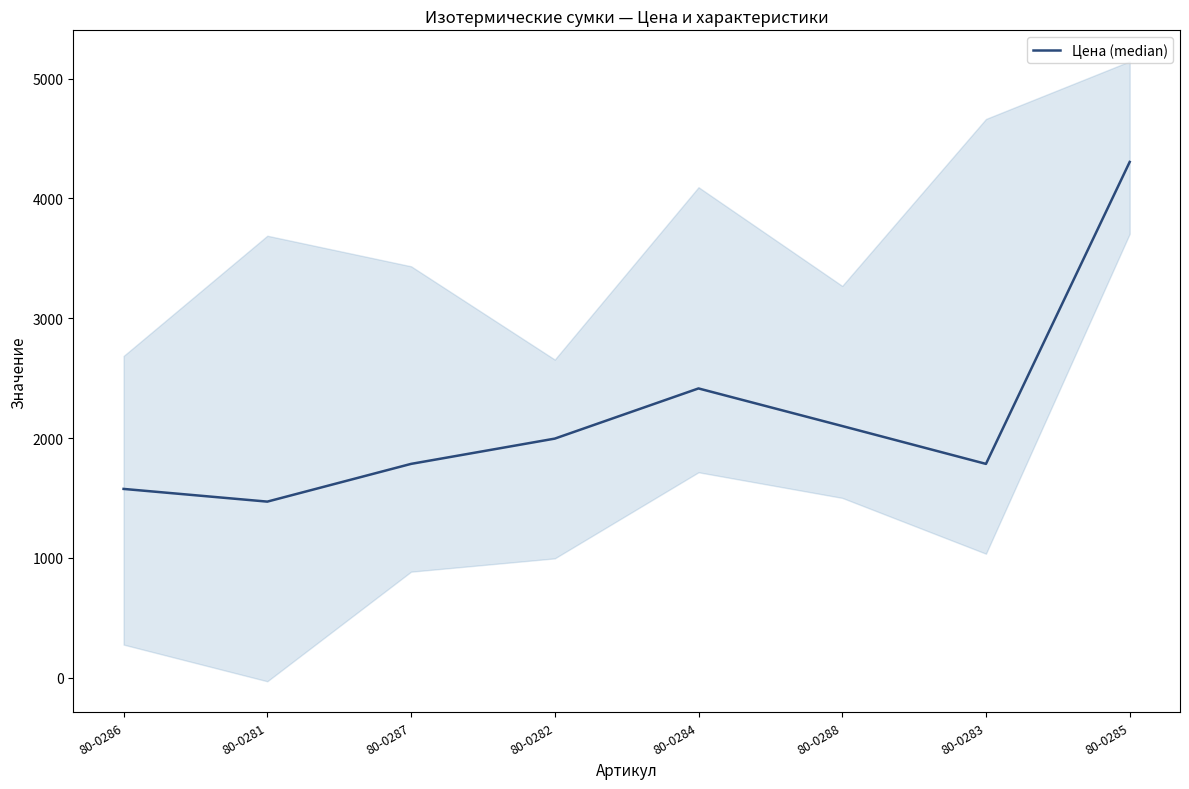

The chart shows a value of 1575.0 at 80-0286. True or false?

True